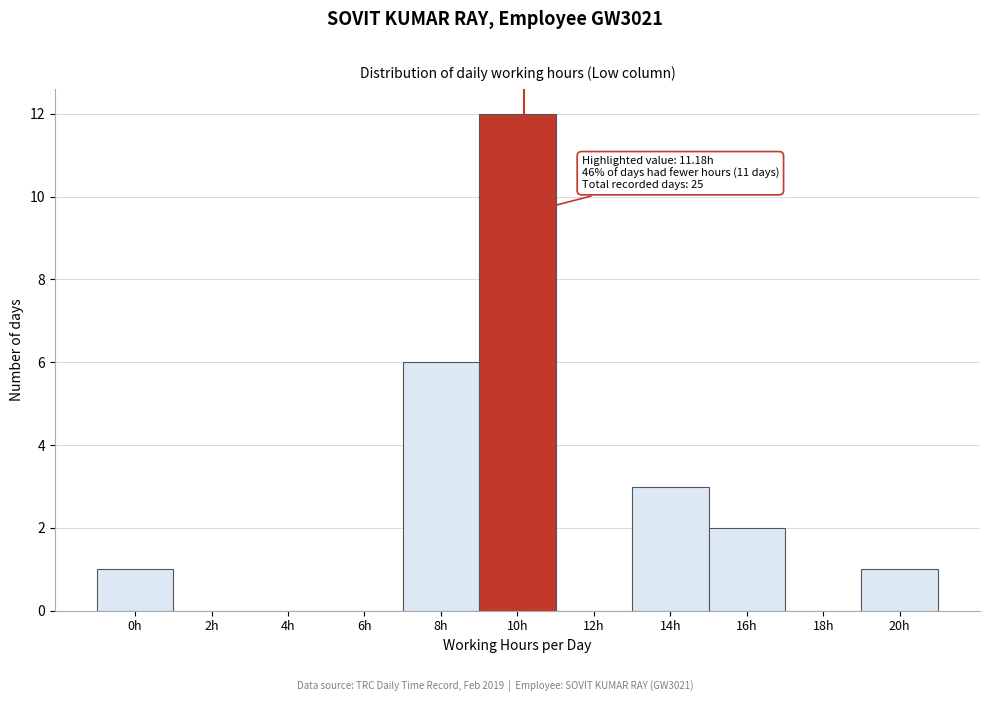

Reading left to right, list all the values displayed in this chart.

0h=1	2h=0	4h=0	6h=0	8h=6	10h=12	12h=0	14h=3	16h=2	18h=0	20h=1